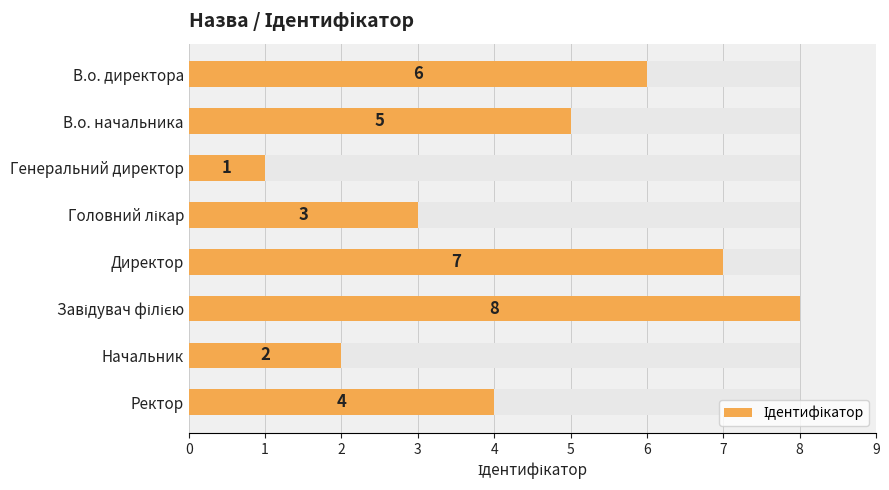

Reading left to right, list all the values displayed in this chart.

0=6	1=5	2=1	3=3	4=7	5=8	6=2	7=4